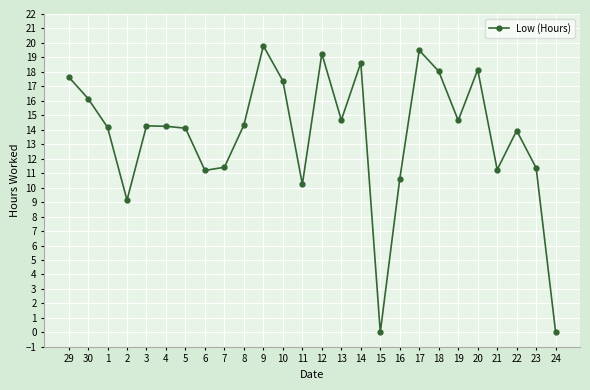

Which has a higher value, 14 or 29?

14